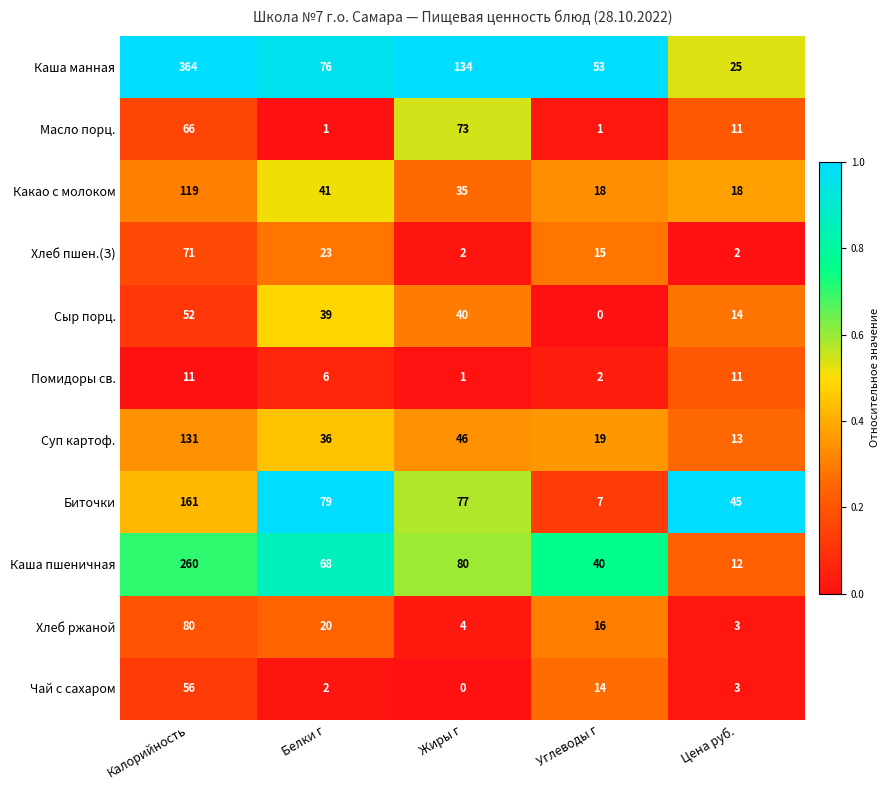

How many categories are shown in the chart?

5